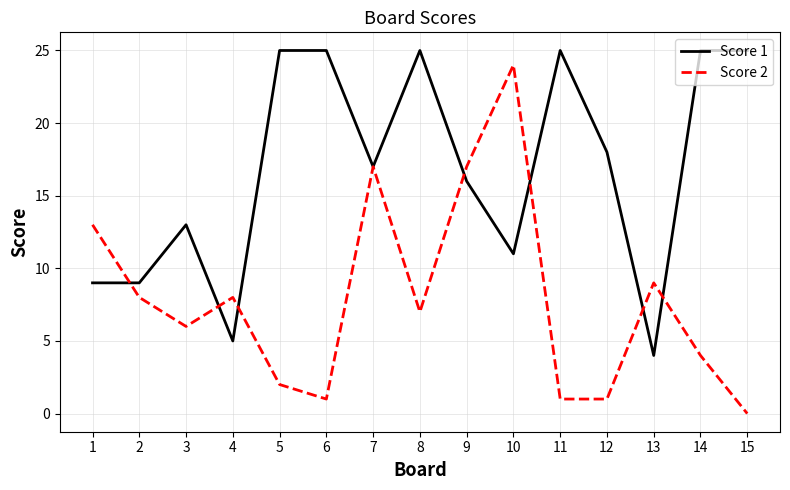

What is the total value across all series at 12?

19